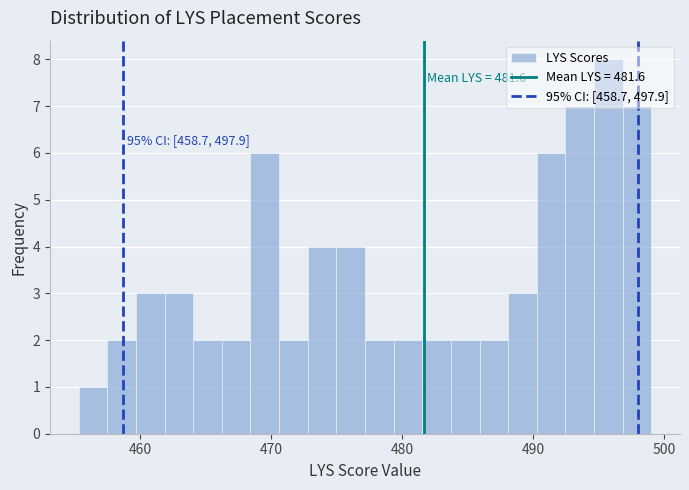

Read against the x-axis, roughly where is the centre of the tallest bar?

496